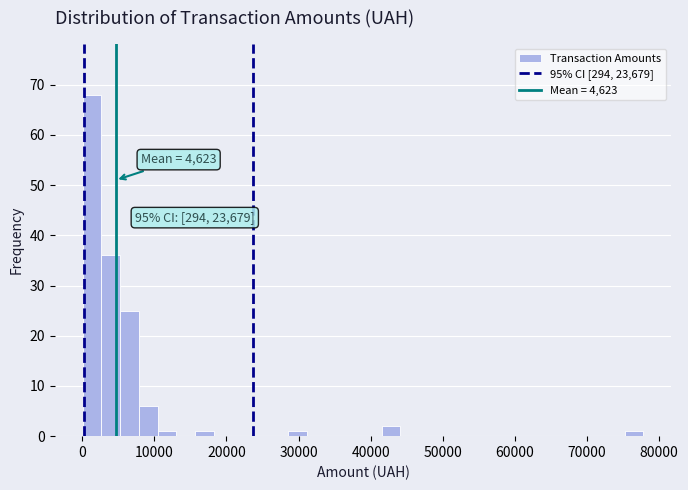

Read against the x-axis, roughly where is the centre of the tallest bar?

1000